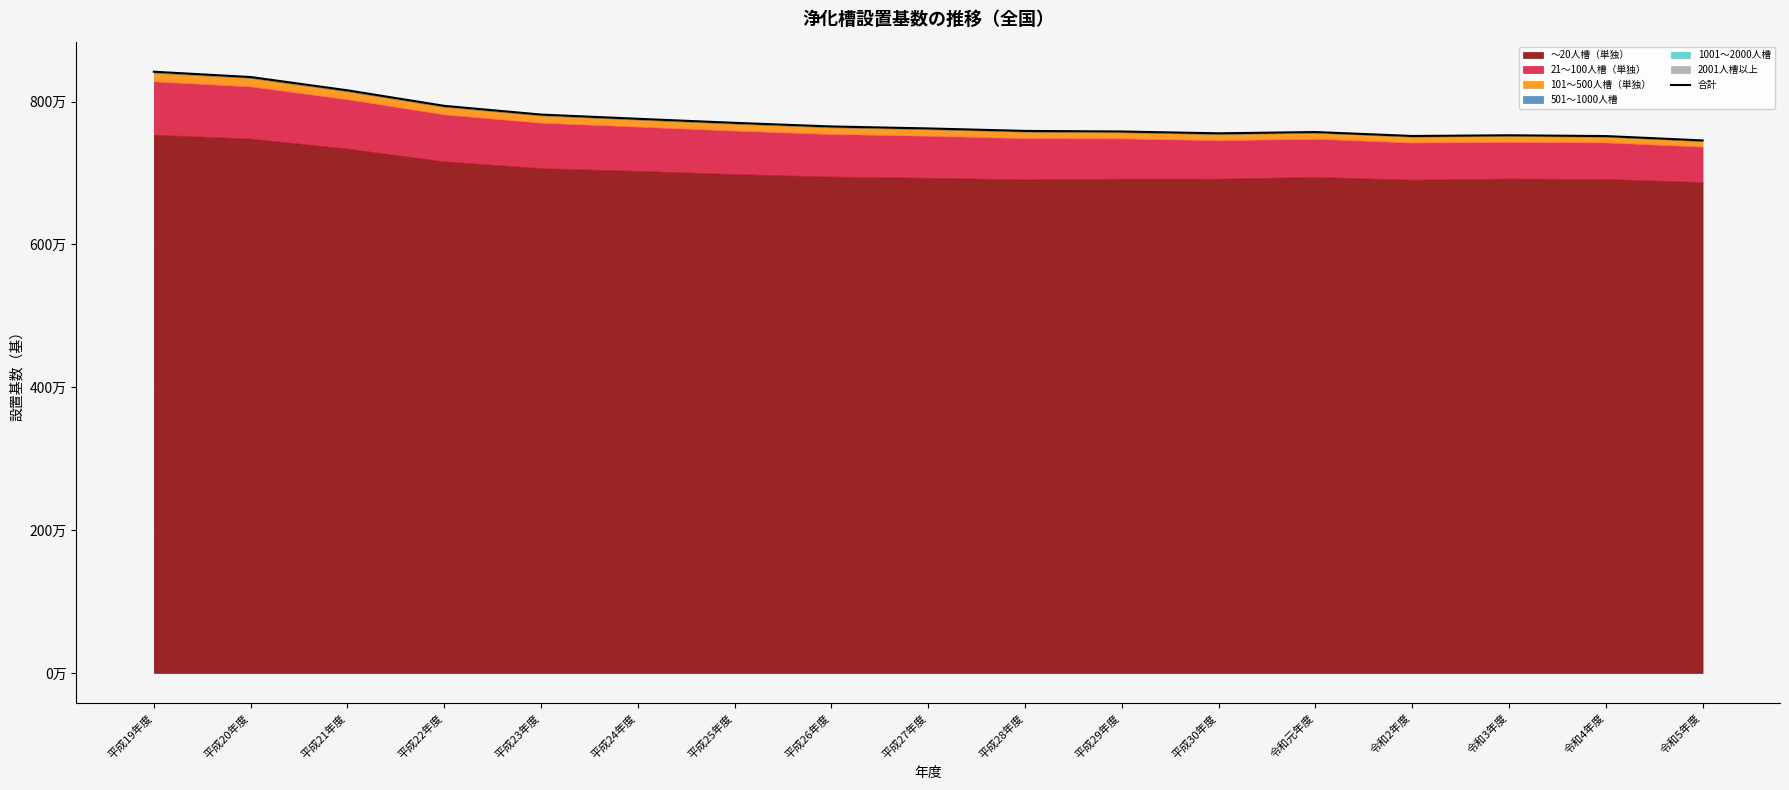

Reading left to right, extract all data points from this chart.

平成19年度=8416925	平成20年度=8342557	平成21年度=8156543	平成22年度=7939214	平成23年度=7817187	平成24年度=7758127	平成25年度=7701271	平成26年度=7650578	平成27年度=7623089	平成28年度=7588373	平成29年度=7580111	平成30年度=7554461	令和元年度=7572572	令和2年度=7517248	令和3年度=7526947	令和4年度=7516200	令和5年度=7454986